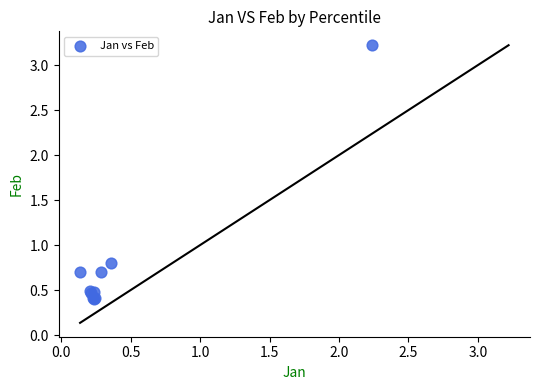

What Y value in the scatter plot is closest to 1?

0.8